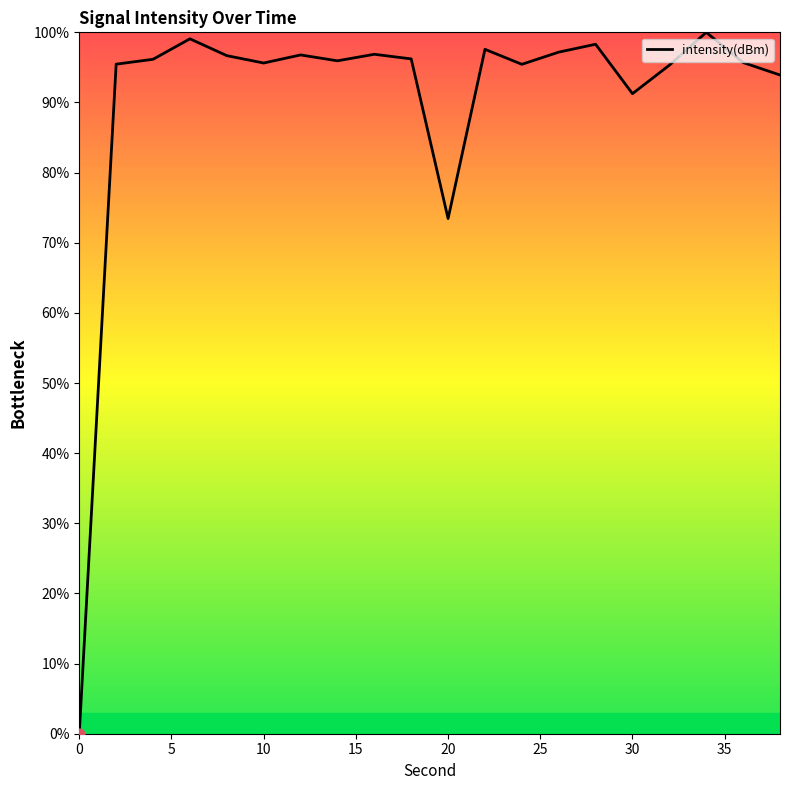

What is the greatest value displayed?

100.0